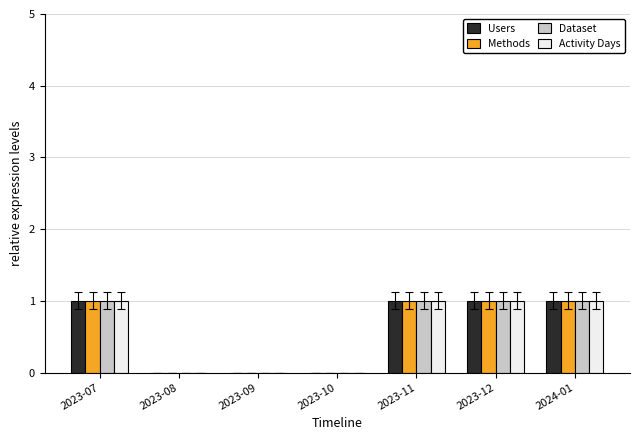

The Activity Days series shows 1 at 2023-11. True or false?

True